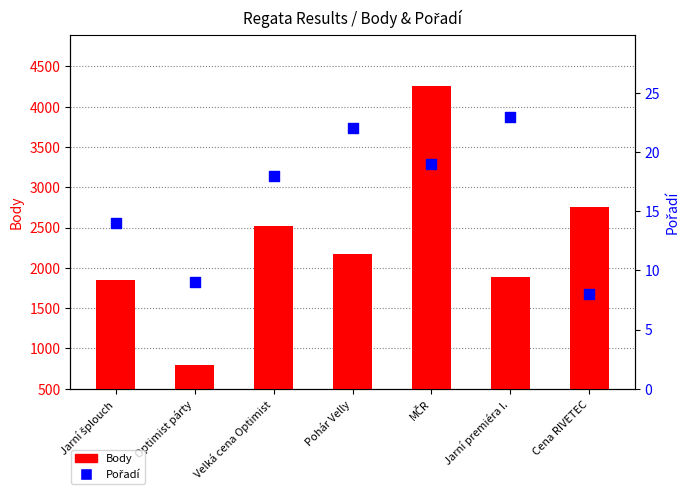

What are all the series names shown in the legend?

Body, Pořadí